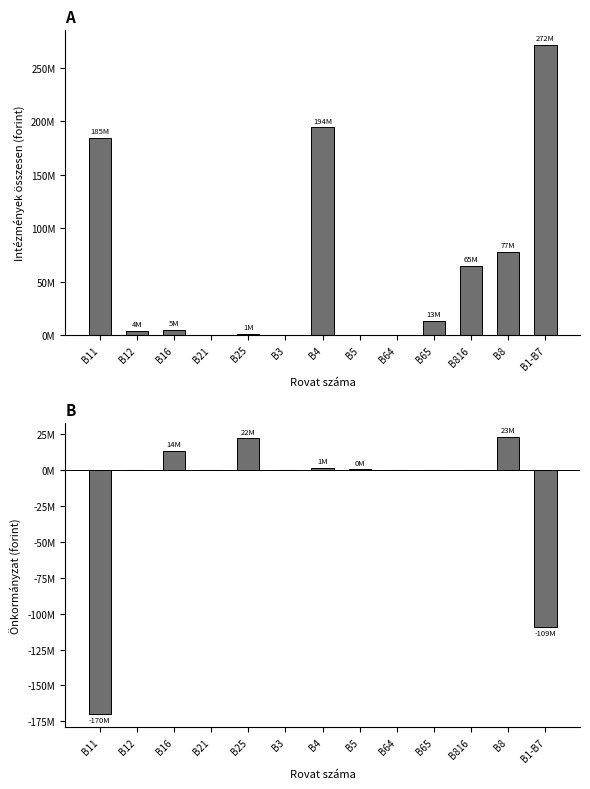

What are all the series names shown in the legend?

Intézmények összesen, Önkormányzat